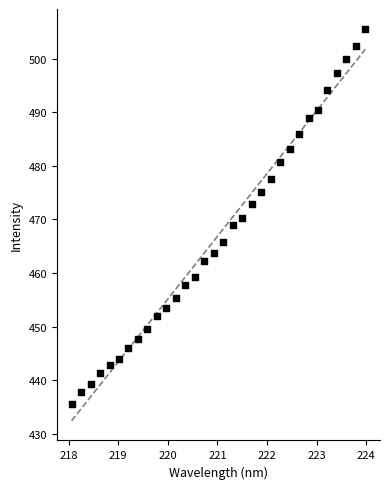

What is the range of Y values (max minus min)?

70.0